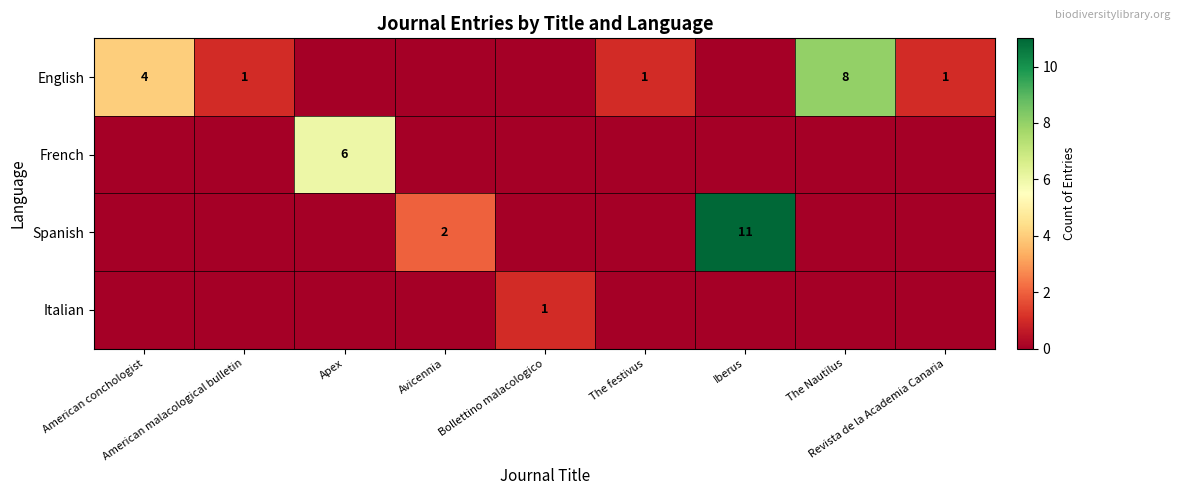

Rank the series at American malacological bulletin from lowest to highest value.

French, Spanish, Italian, English